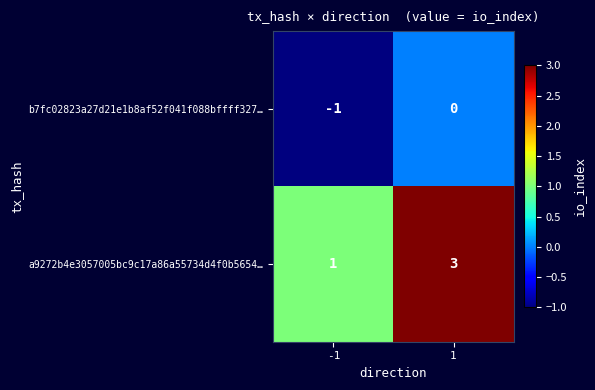

Reading left to right, transcribe all the data shown in this chart.

b7fc02823a27d21e1b8af52f041f088bffff327…: -1	0
a9272b4e3057005bc9c17a86a55734d4f0b5654…: 1	3